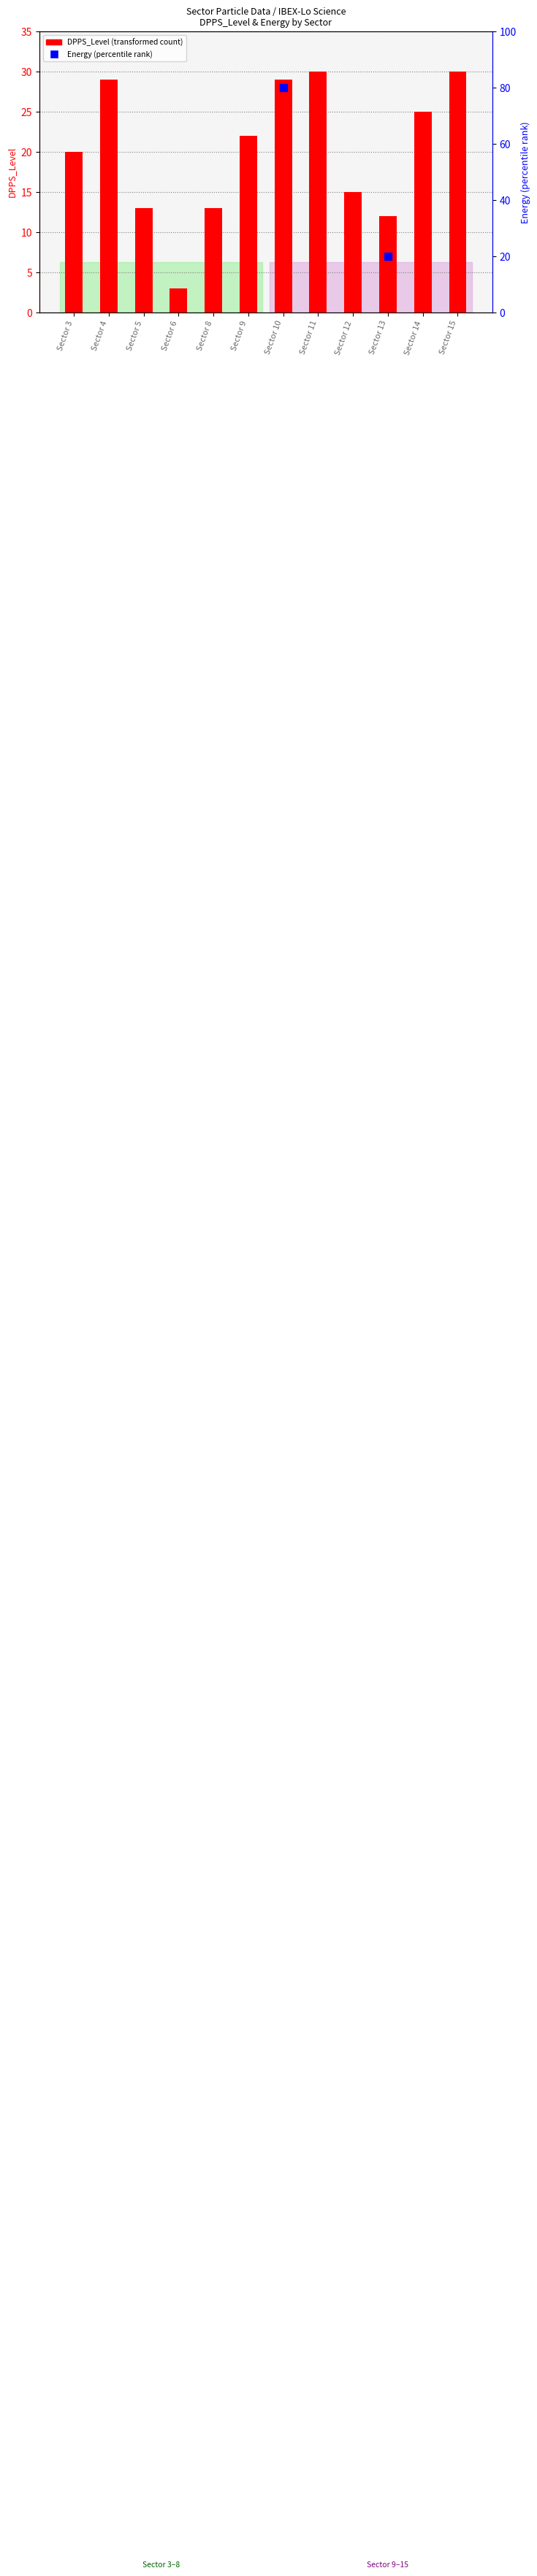

At which category does the chart reach its peak across all series?

Sector 11